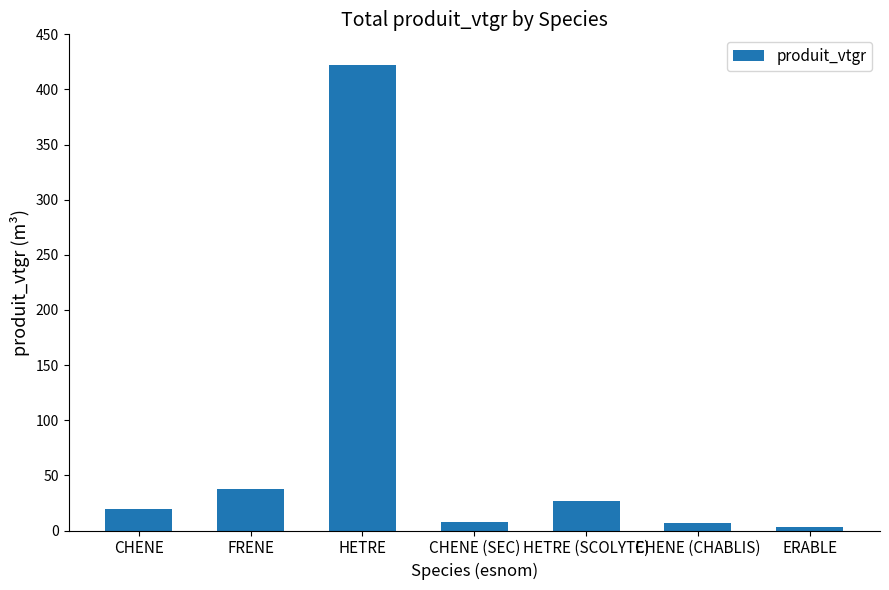

How many data points does each series have?

7